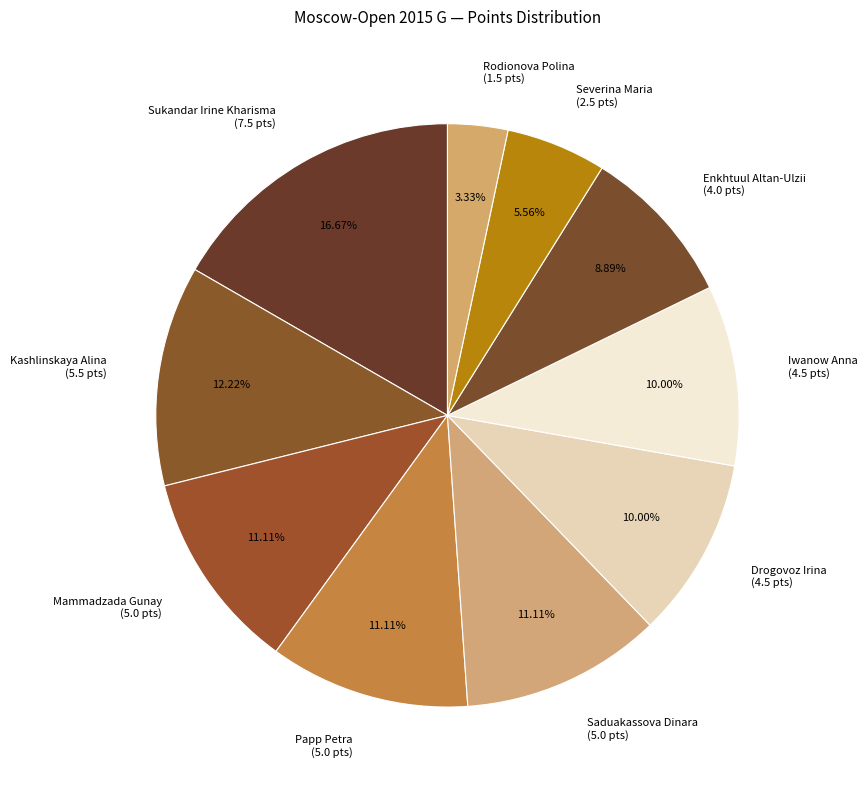

How many segments does this pie chart have?

10